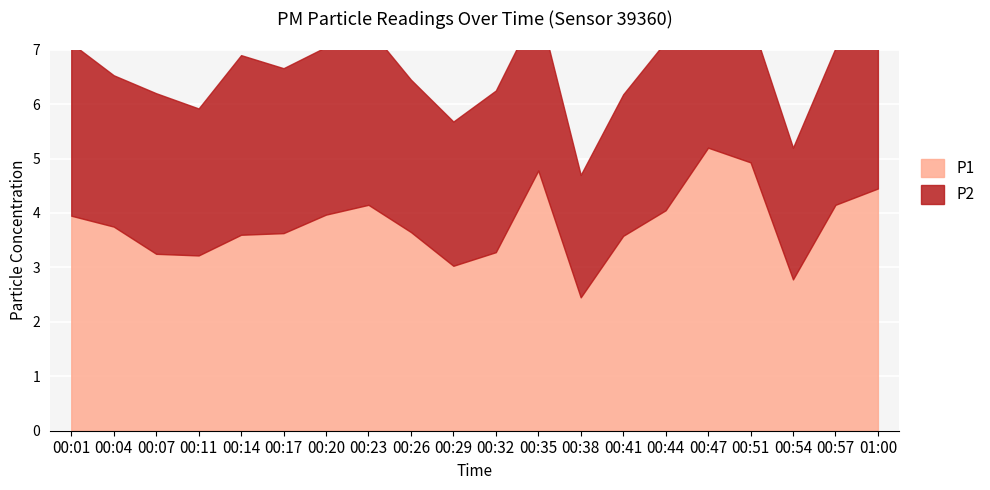

Rank the categories by value from lowest to highest.

00:38, 00:54, 00:29, 00:11, 00:07, 00:32, 00:41, 00:14, 00:17, 00:26, 00:04, 00:01, 00:20, 00:44, 00:23, 00:57, 01:00, 00:35, 00:51, 00:47